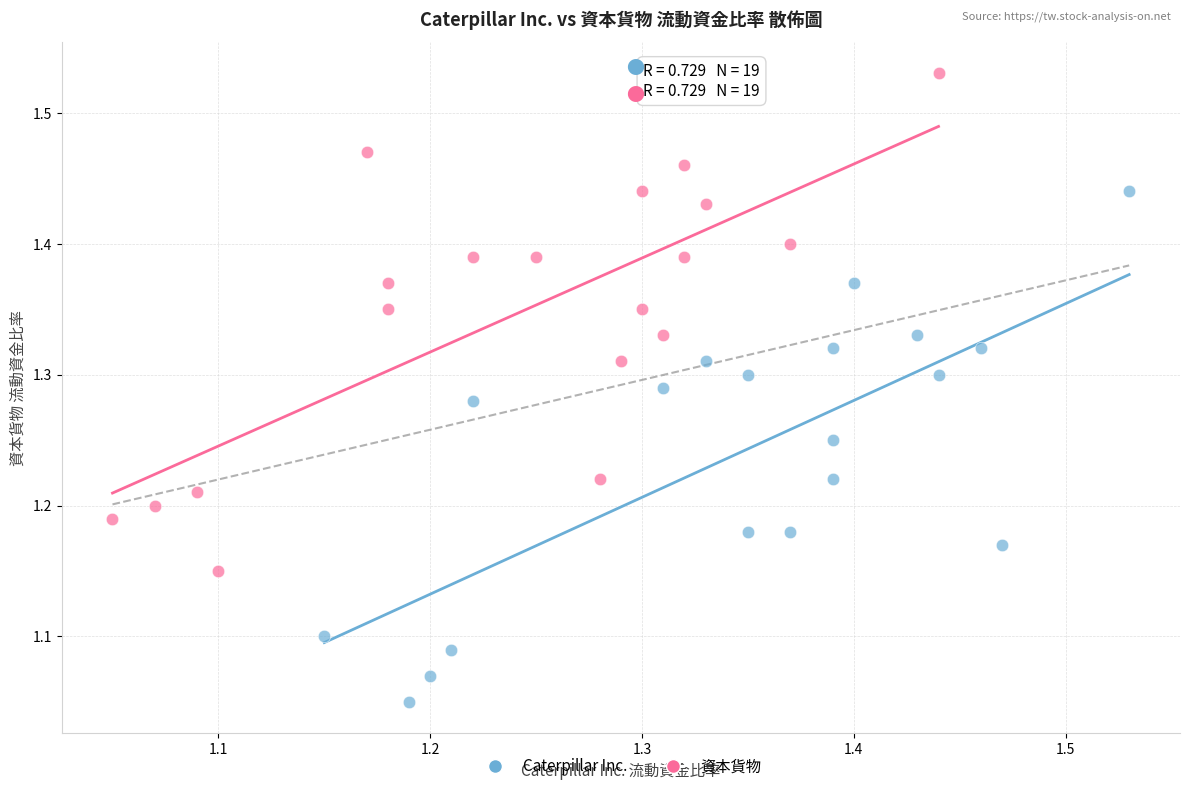

Which series contains the highest Y value?

資本貨物